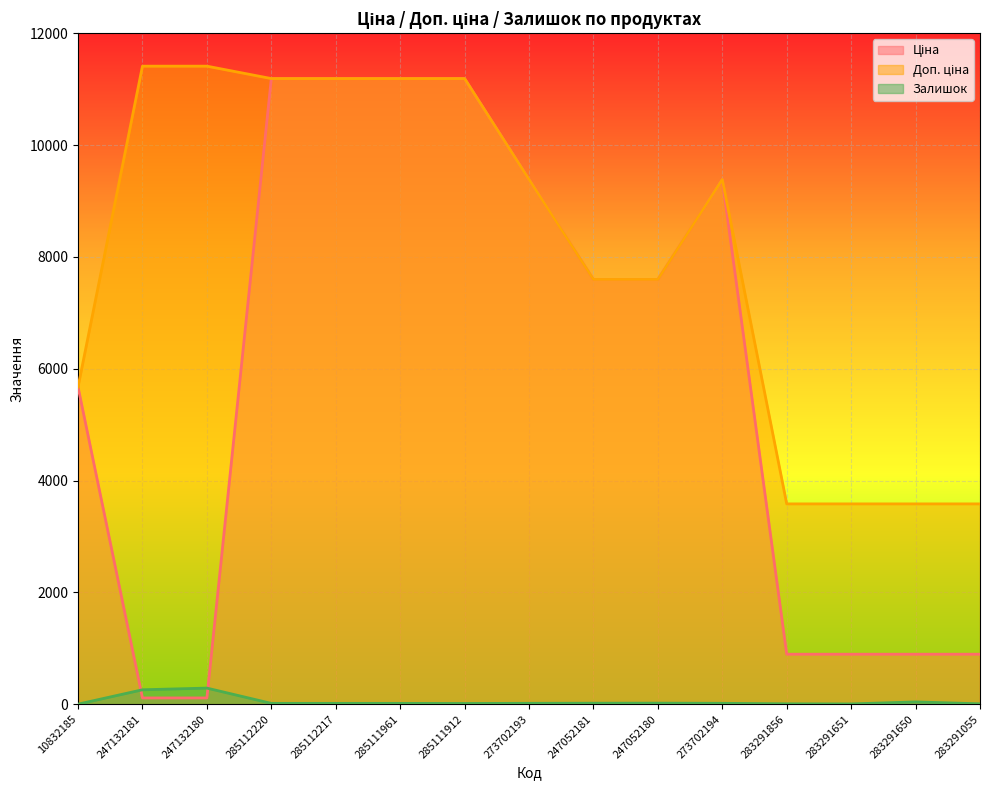

List the series in order of their peak value, highest first.

Доп. ціна, Ціна, Залишок